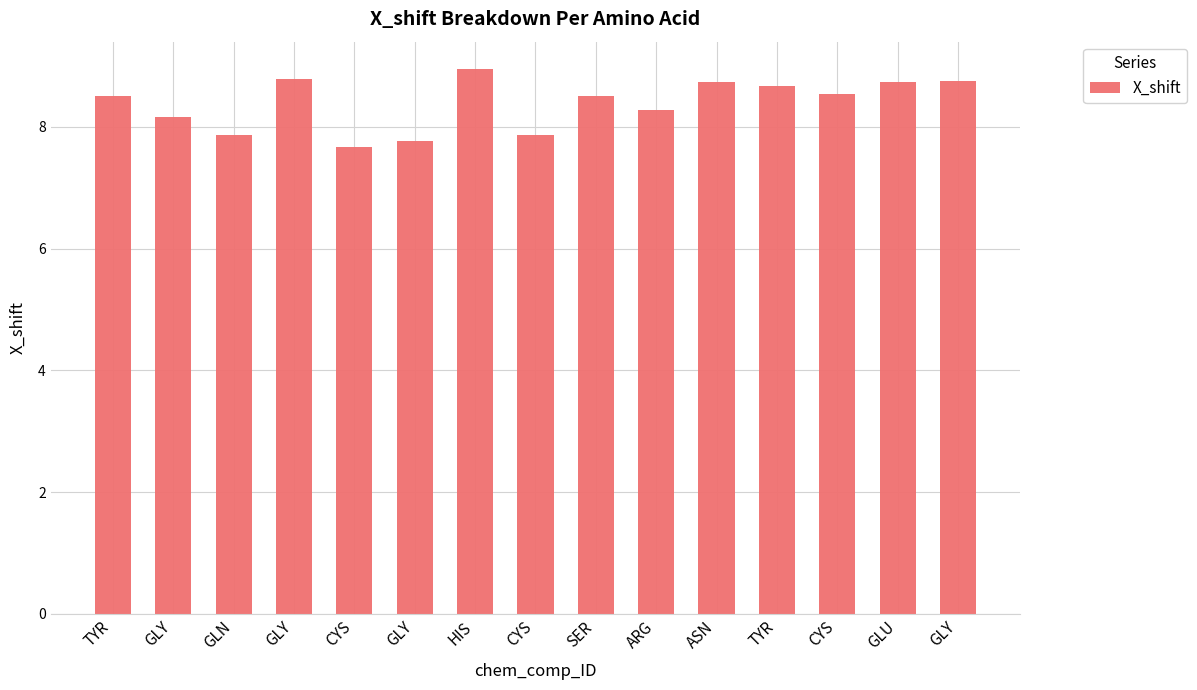

Are the bars horizontal?

No